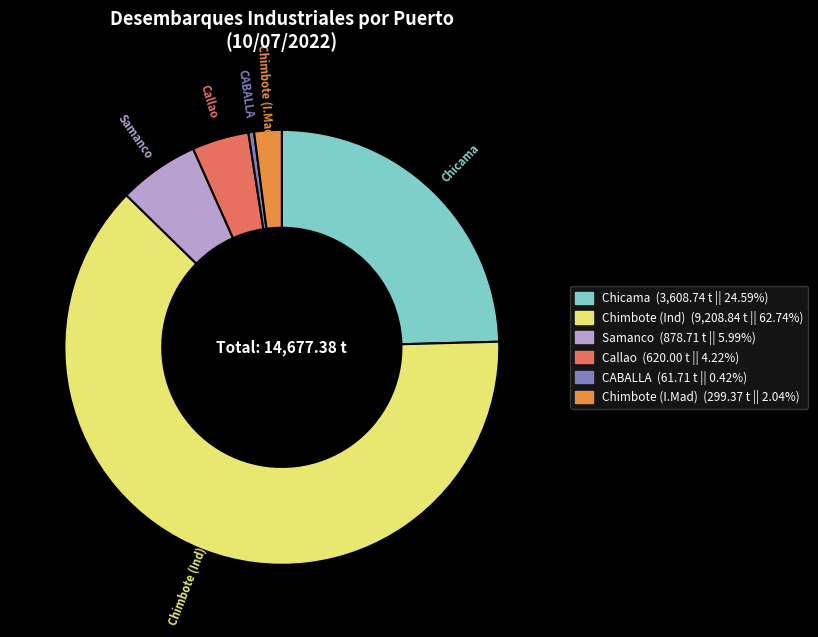

How many slices are in this pie chart?

6